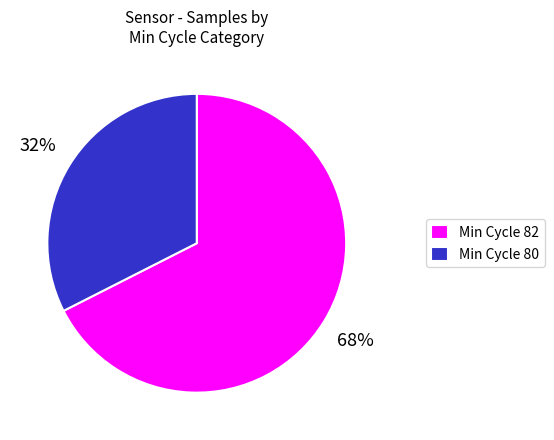

Which category accounts for the majority?

Min Cycle 82